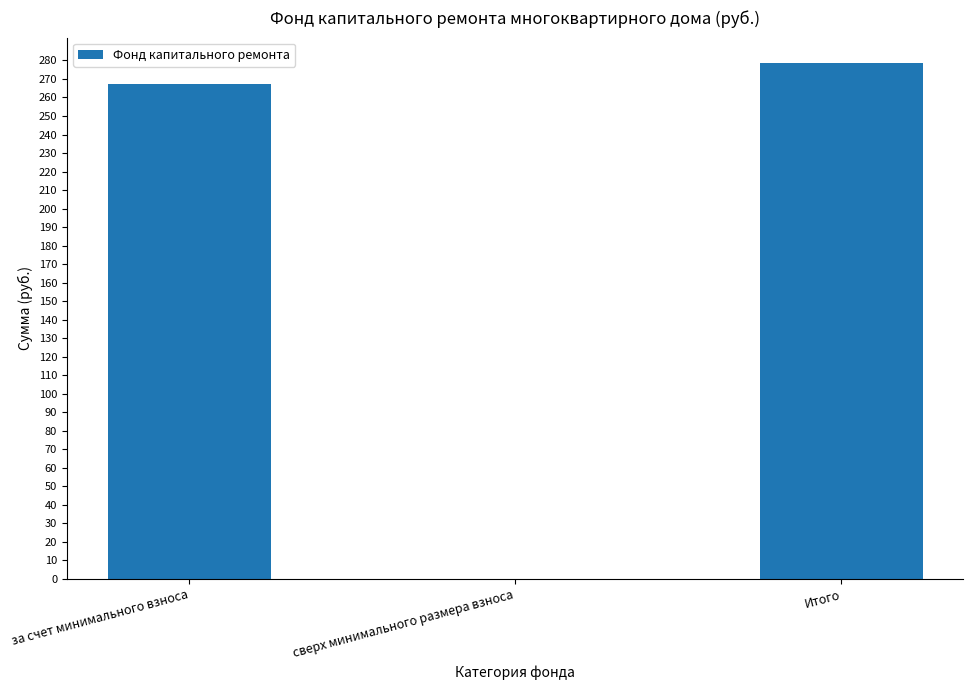

Read the value at за счет минимального взноса.

267.4